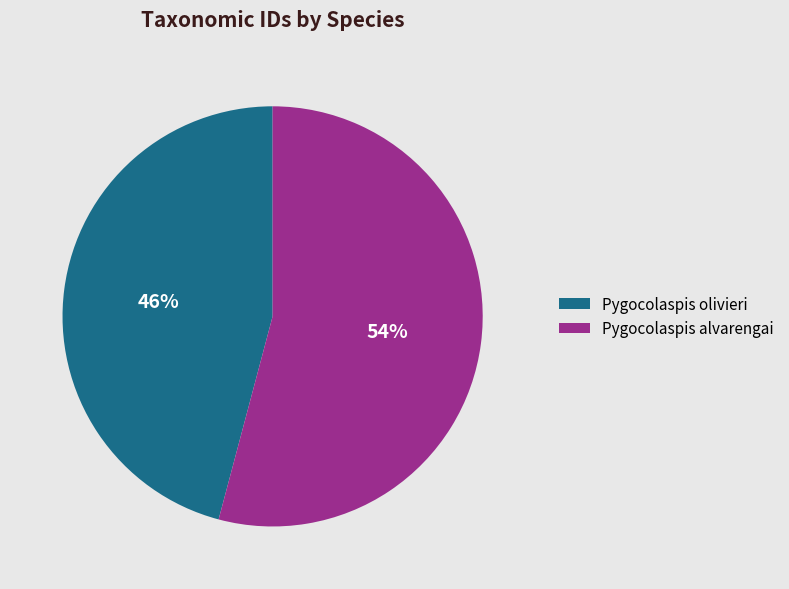

Between Pygocolaspis alvarengai and Pygocolaspis olivieri, which is larger?

Pygocolaspis alvarengai